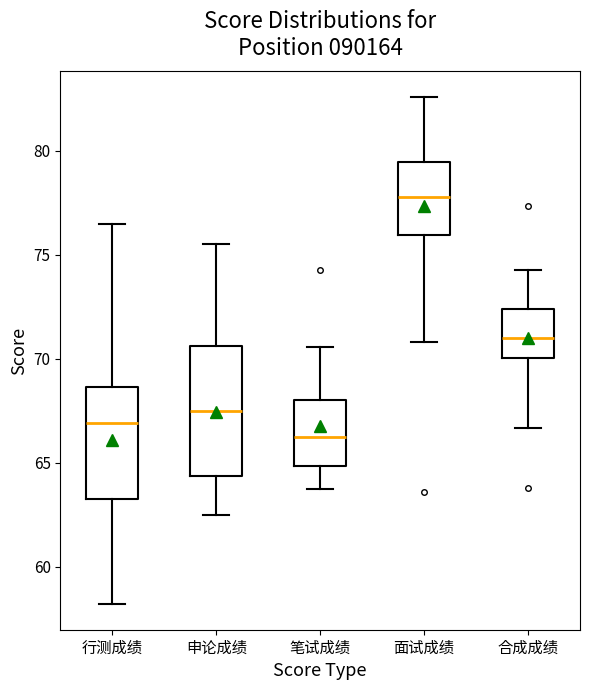

Reading left to right, transcribe this box plot: for each box, give where its median line is, the range the box spans, and where its two whiskers end, as read against the y-axis. The values are not printed on the chart, so give them approximately, as read against the axis.

行测成绩: median 67.0, box 63.5 to 68.5, whiskers 58.0 to 76.5
申论成绩: median 67.5, box 64.5 to 70.5, whiskers 62.5 to 75.5
笔试成绩: median 66.5, box 65.0 to 68.0, whiskers 64.0 to 70.5
面试成绩: median 78.0, box 76.0 to 79.5, whiskers 71.0 to 82.5
合成成绩: median 71.0, box 70.0 to 72.5, whiskers 66.5 to 74.5